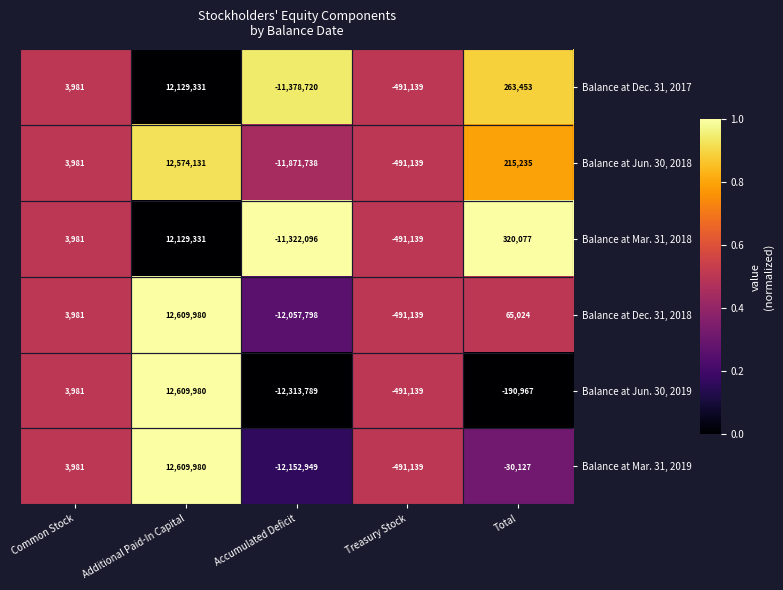

Is it true that Balance at Jun. 30, 2019 equals -180399 at Treasury Stock?

False